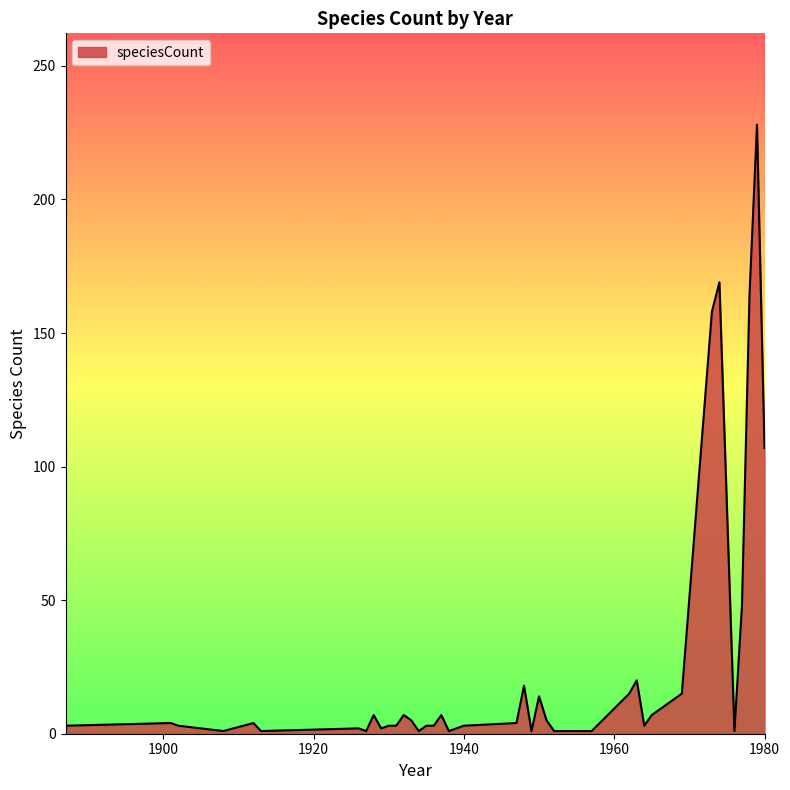

What is the difference between the maximum and minimum values?

227